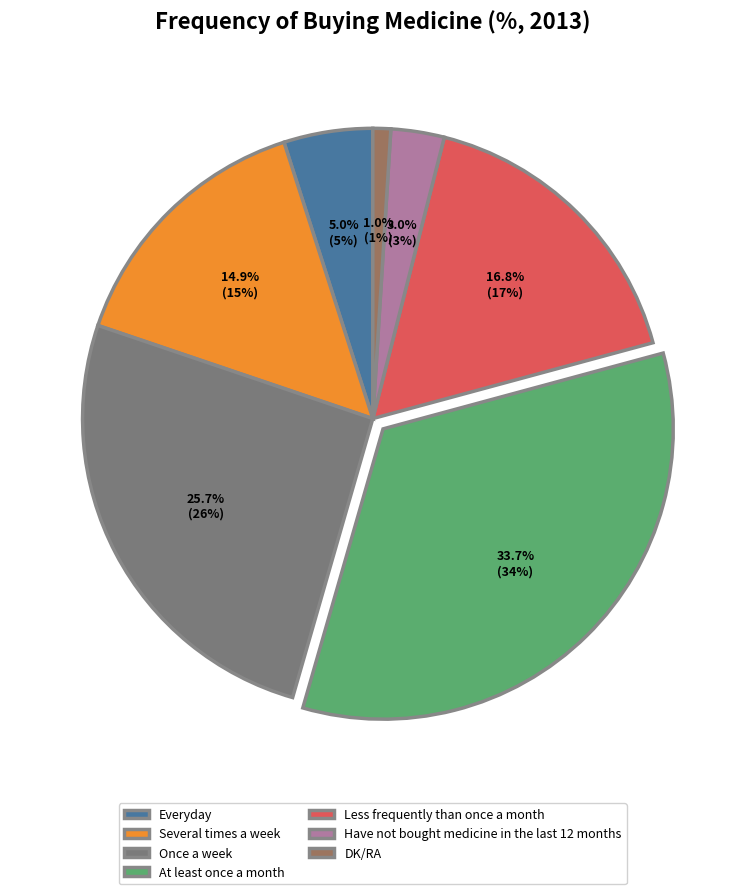

What percentage is NOT represented by DK/RA?

99.0%